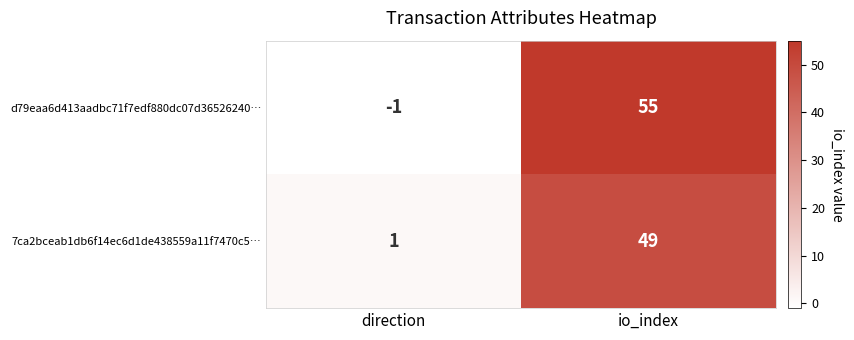

Is it true that 7ca2bceab1db6f14ec6d1de438559a11f7470c5… equals 74 at io_index?

False